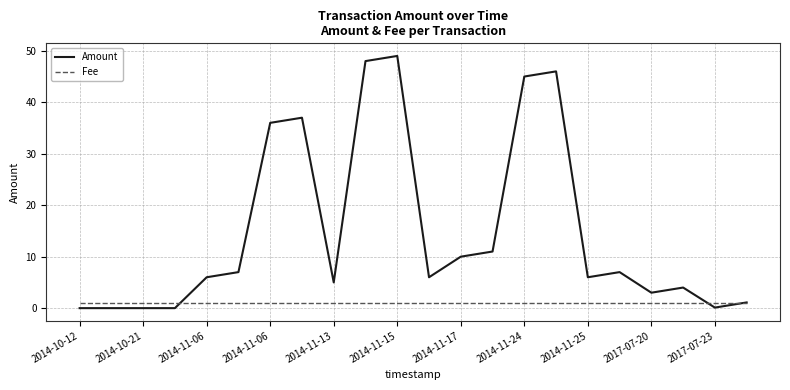

Which series has the largest total across all categories?

Amount